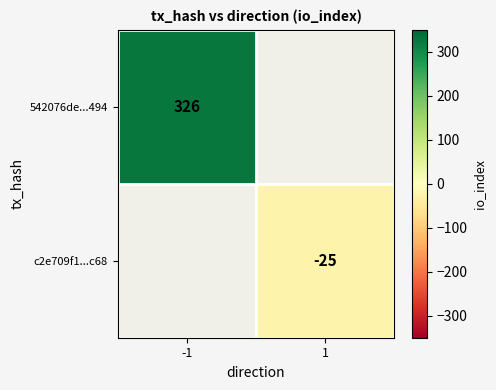

True or false: 542076de...494 has a value of 587 at -1.

False